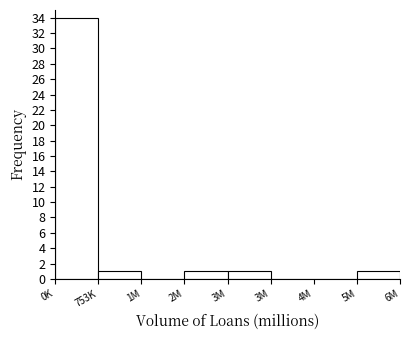

How many distinct data groups are displayed?

1